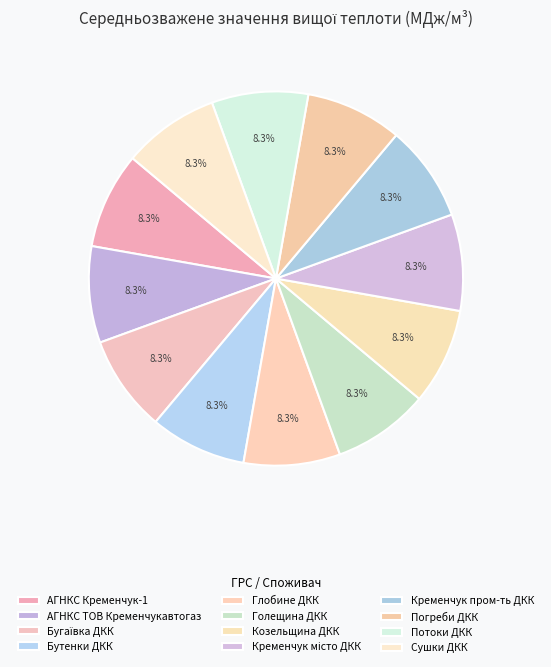

Which category has the biggest portion of the pie?

Сушки ДКК